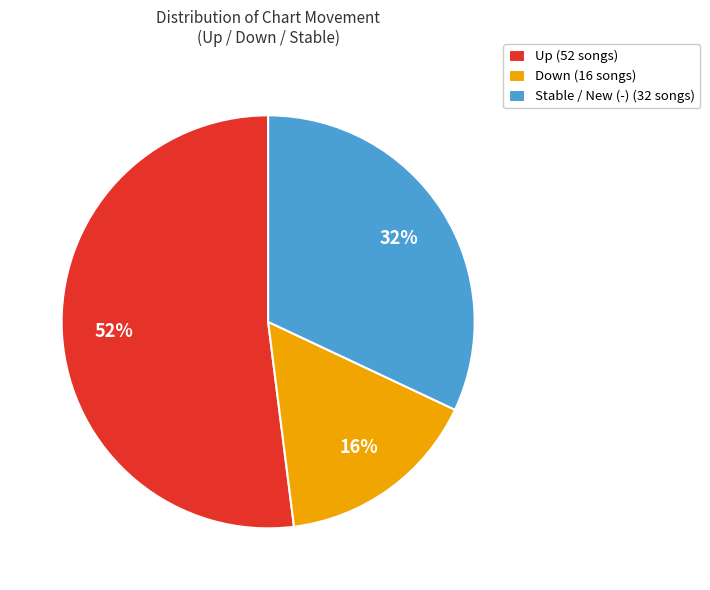

The Stable / New (-) (32 songs) slice represents 32% of the pie. True or false?

True